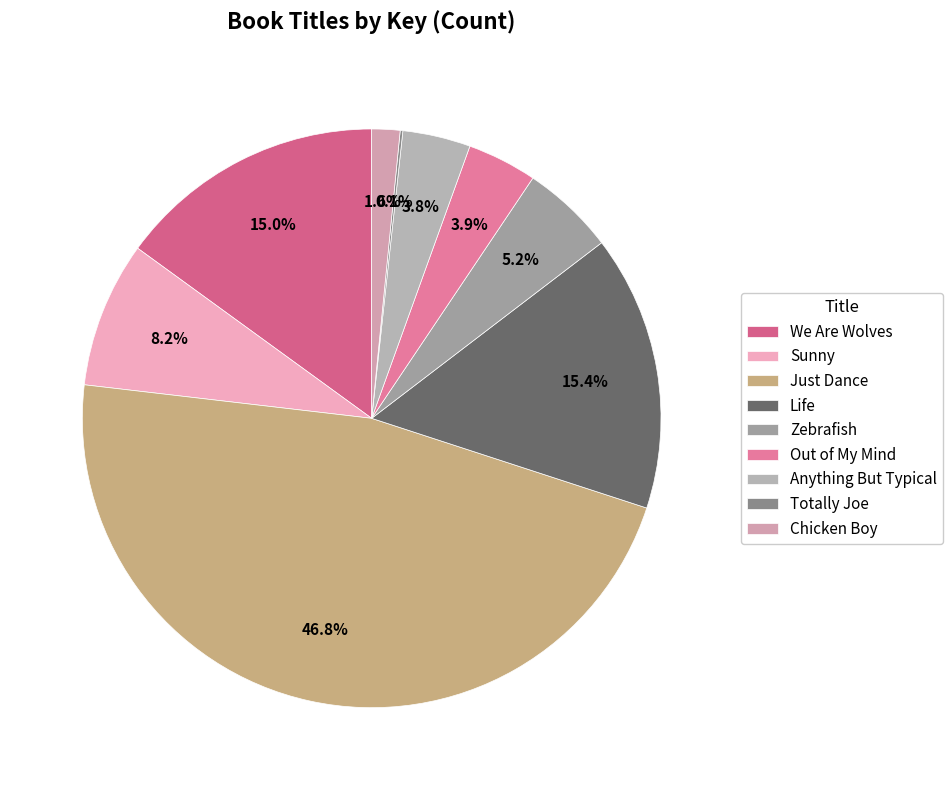

What percentage is the Out of My Mind slice, to the nearest percent?

4%